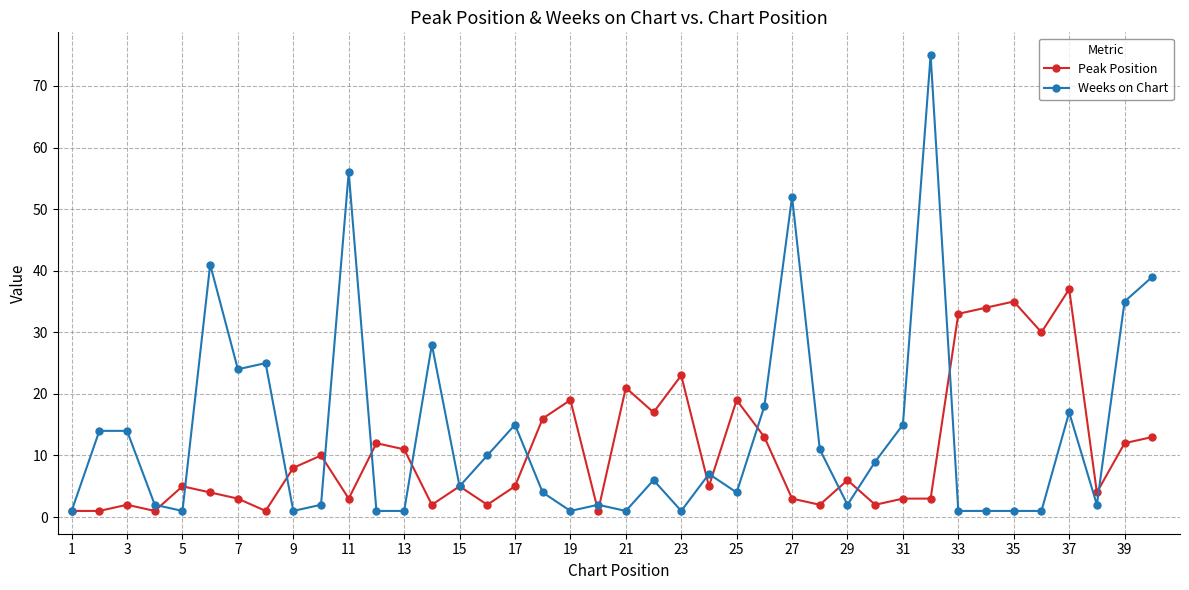

Rank the series by their maximum value, from lowest to highest.

Peak Position, Weeks on Chart